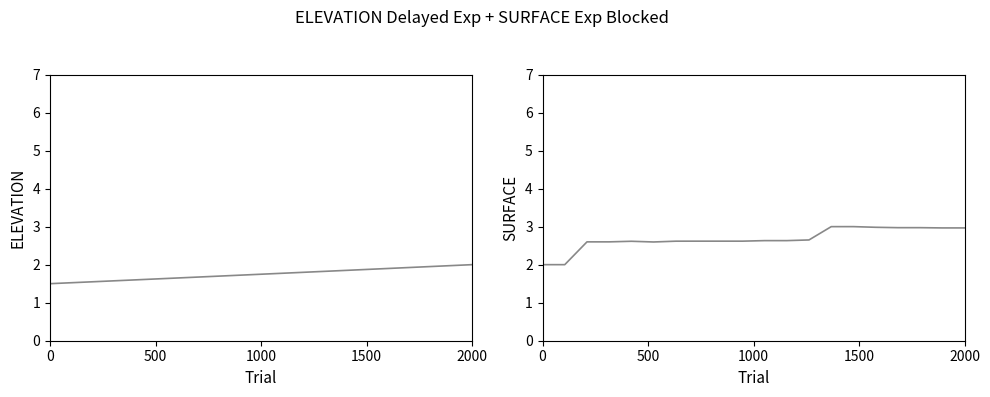

True or false: SURFACE and ELEVATION intersect in this chart.

False